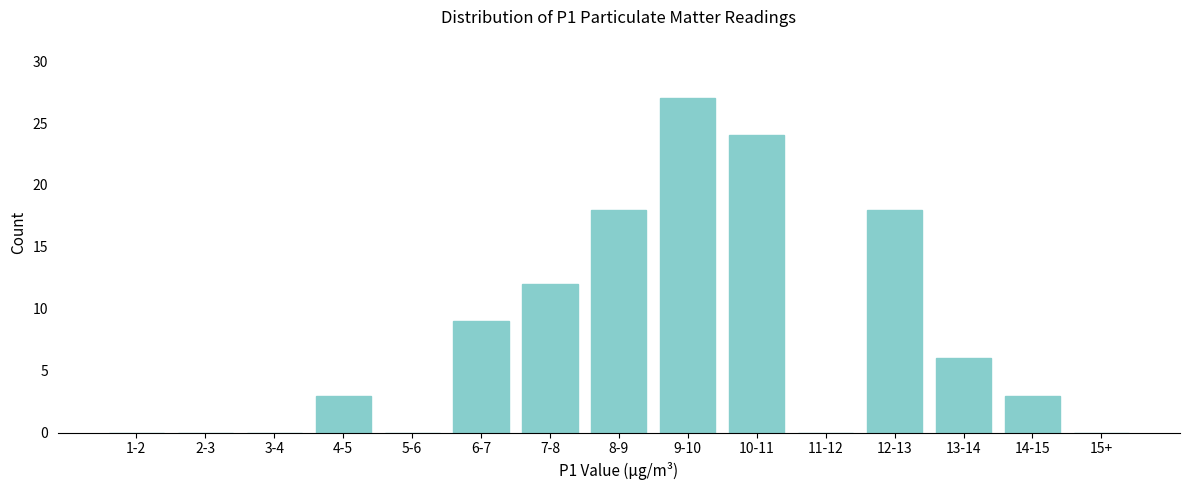

Reading right to left, extract all data points from this chart.

15+=0	14-15=3	13-14=6	12-13=18	11-12=0	10-11=24	9-10=27	8-9=18	7-8=12	6-7=9	5-6=0	4-5=3	3-4=0	2-3=0	1-2=0